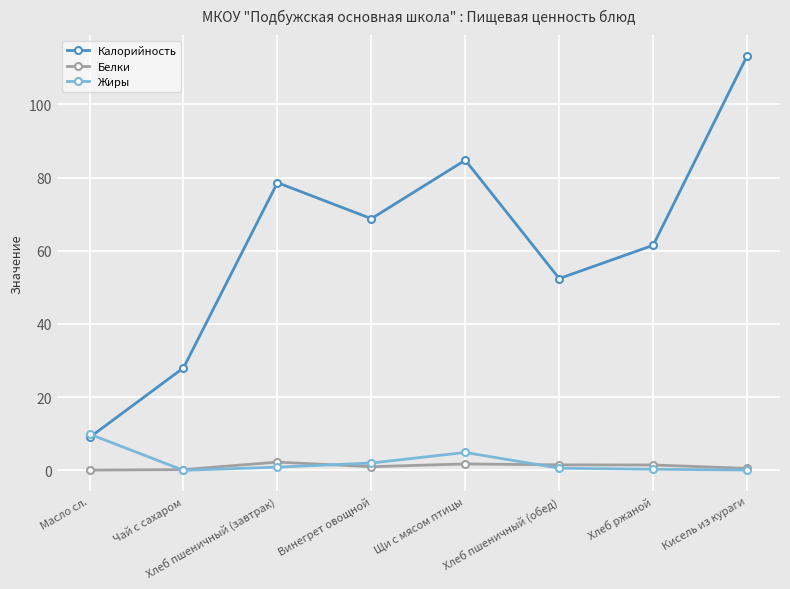

How many lines are shown in the chart?

3